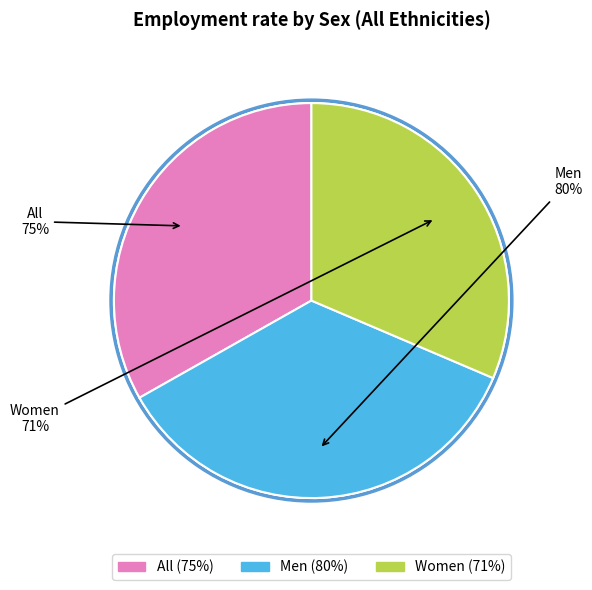

Count the number of slices in the pie.

3